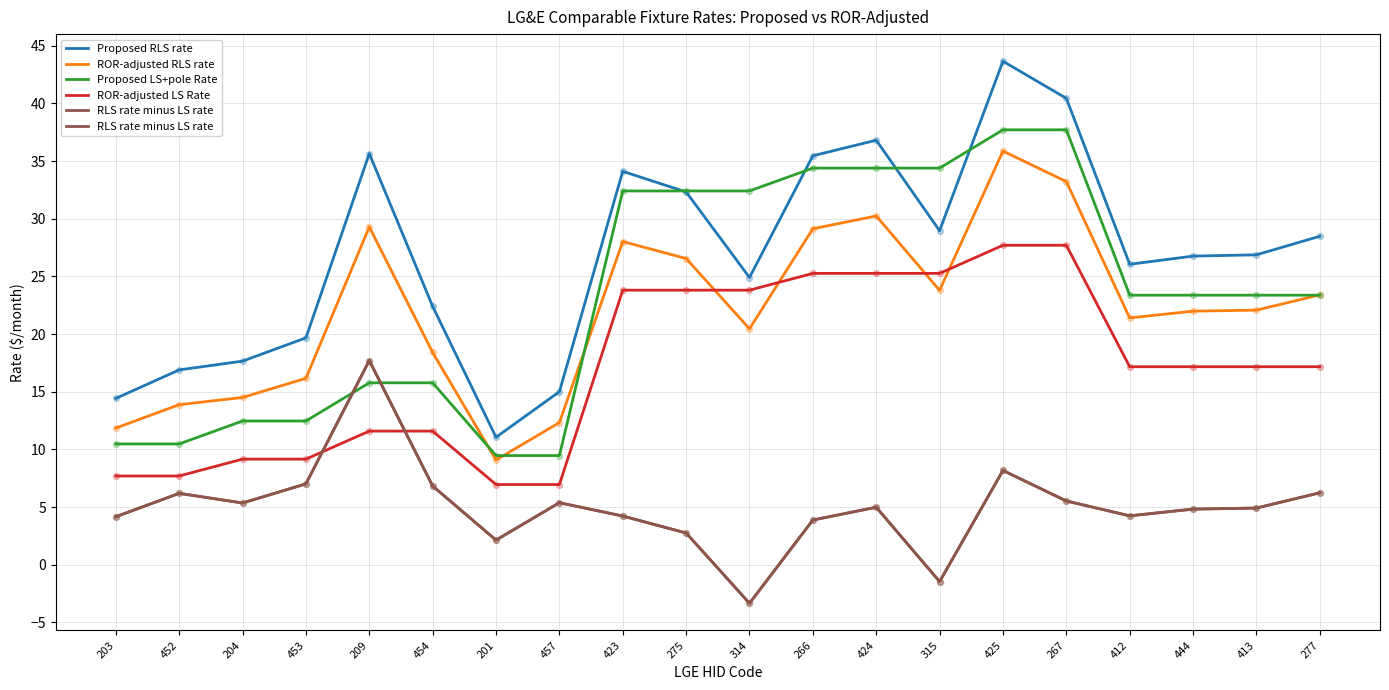

Which series contains the lowest Y value?

RLS rate minus LS rate